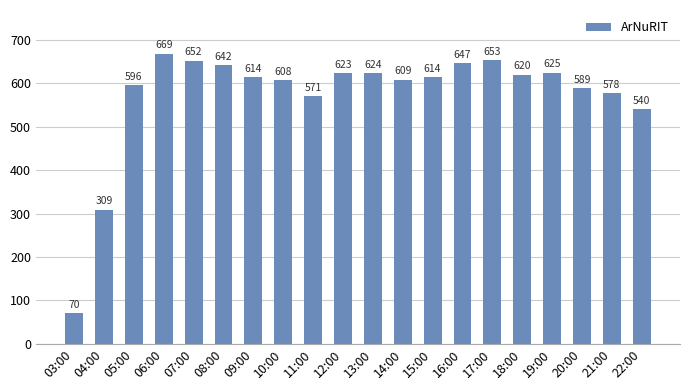

Is it true that the value at 03:00 is 97?

False